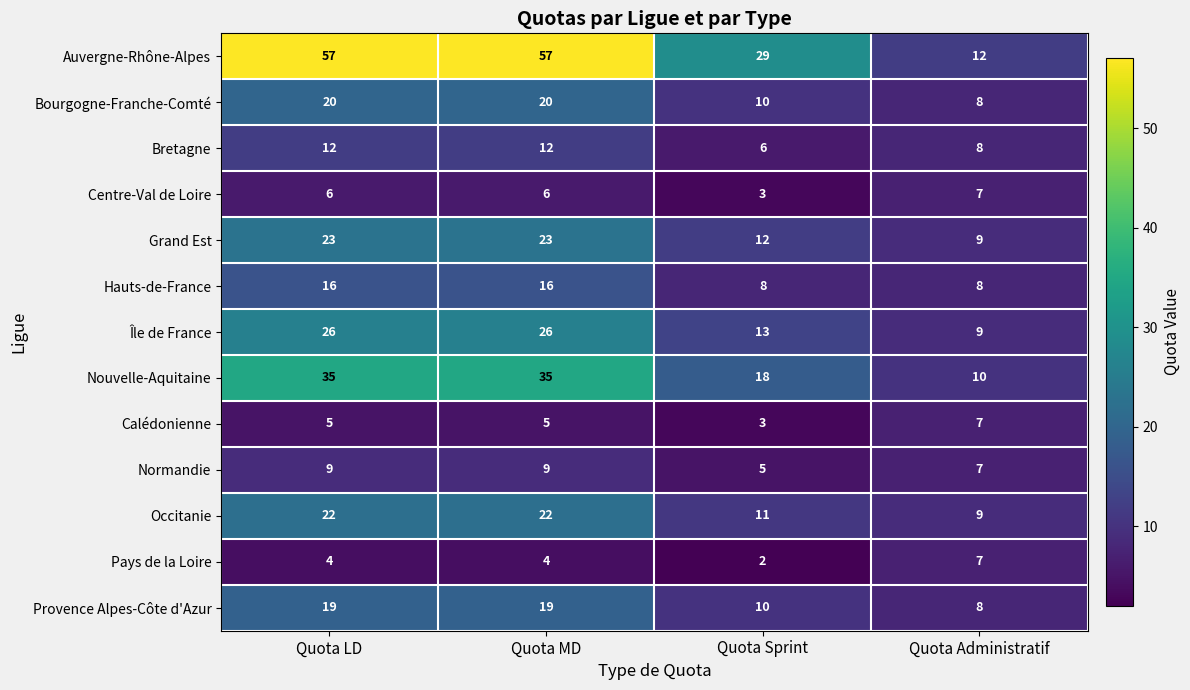

What is the minimum value shown in the chart?

2